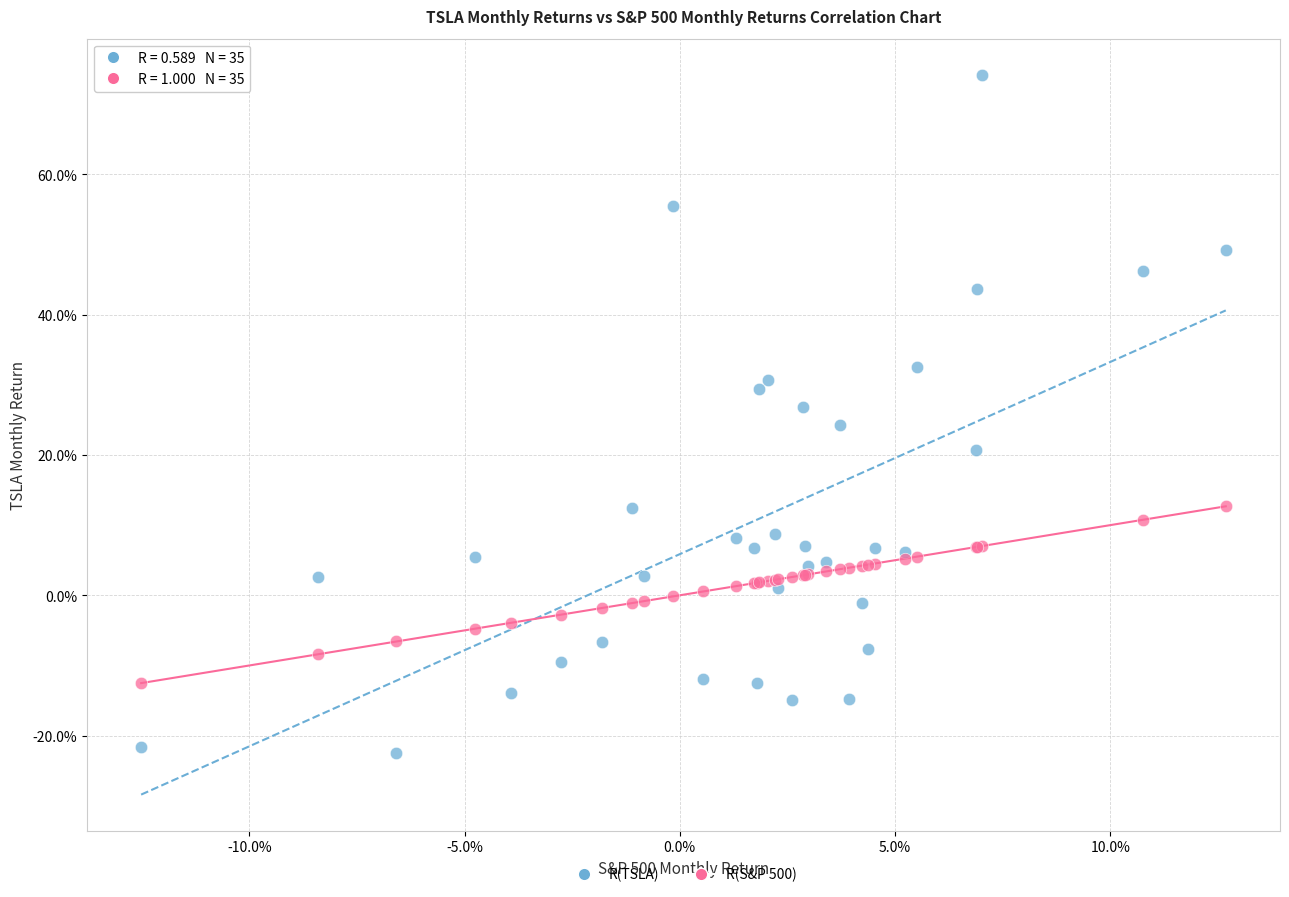

Which series reaches the maximum Y coordinate?

R(TSLA)